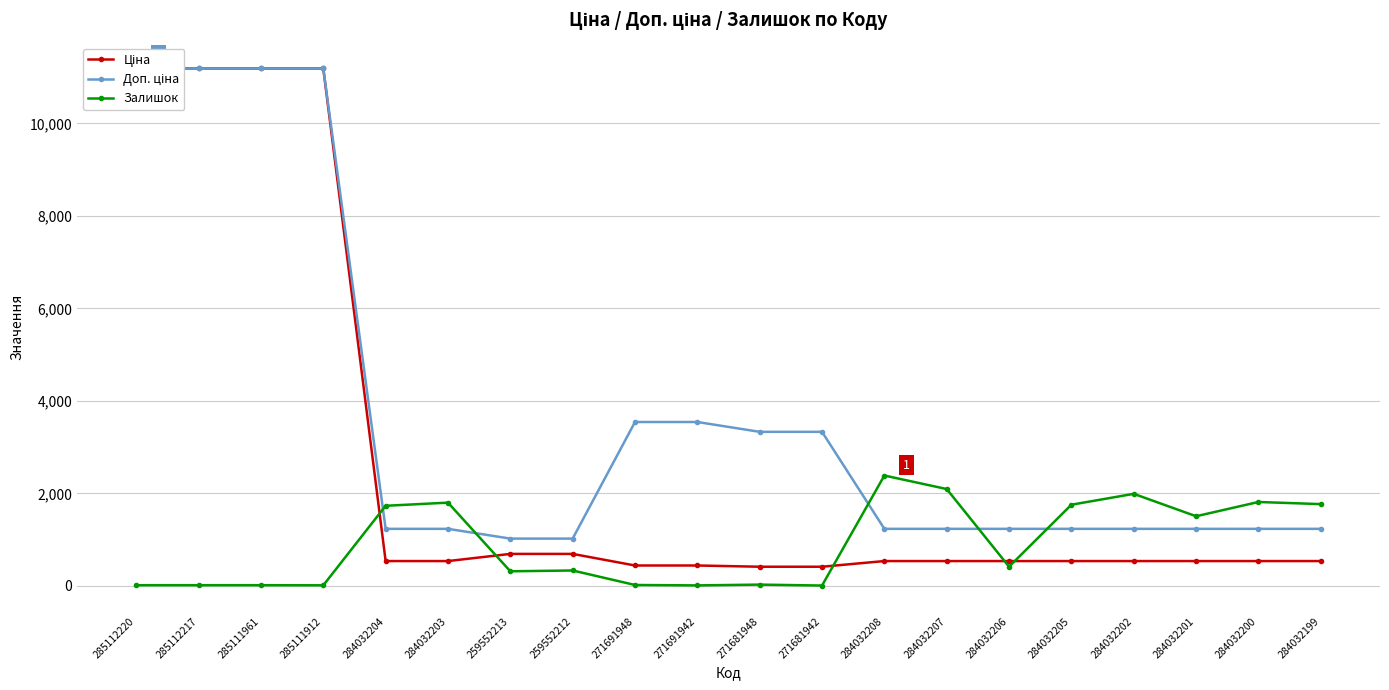

At which label does Доп. ціна reach its peak?

285112220